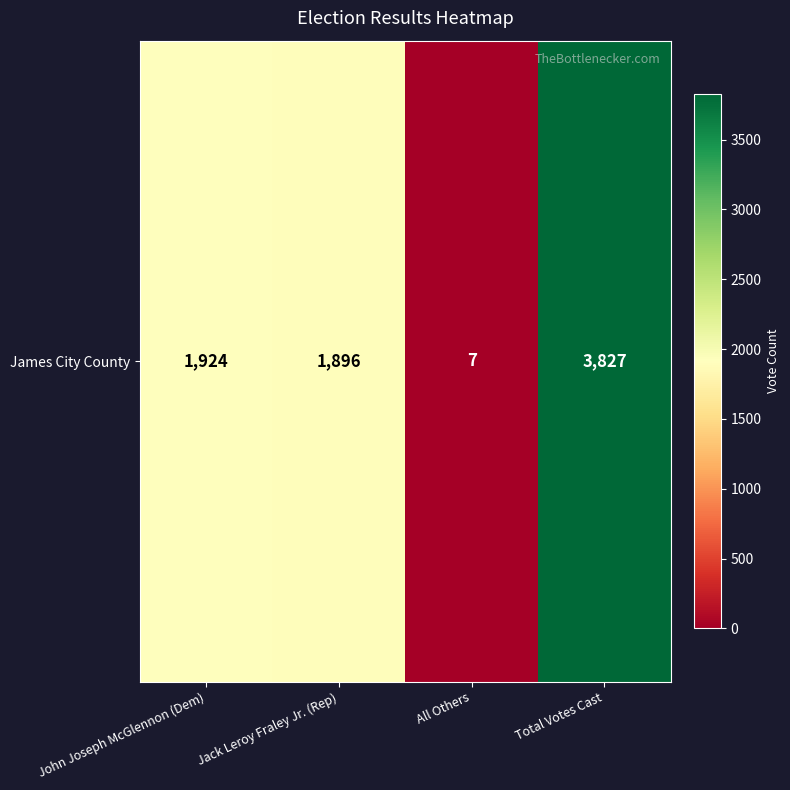

Approximately how many times larger is the value at Jack Leroy Fraley Jr. (Rep) compared to Total Votes Cast?

0.5